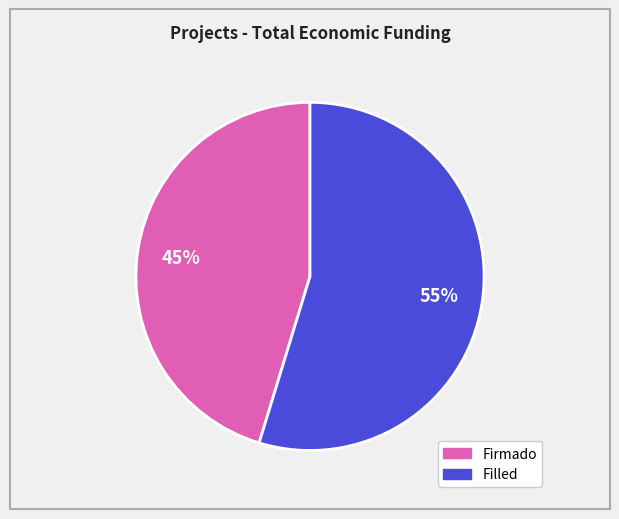

Does any single category account for the majority?

Yes